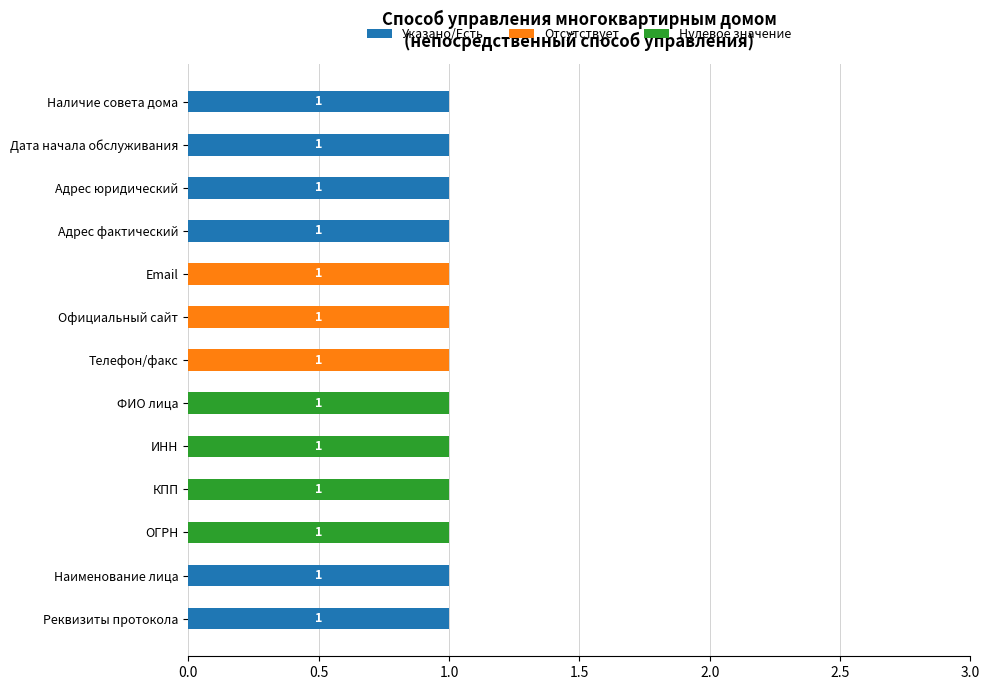

The value of Указано/Есть at Наименование лица is 1. True or false?

True